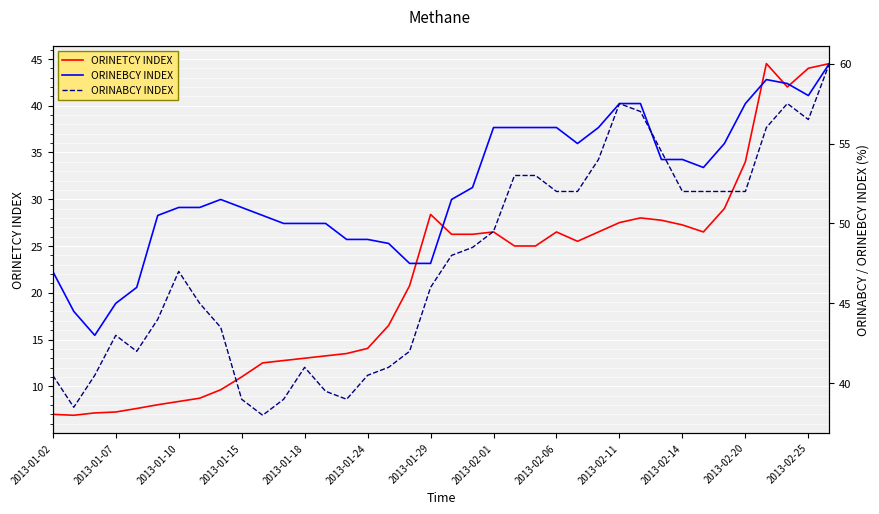

Between 23 and 2013-01-02, which is larger?

23